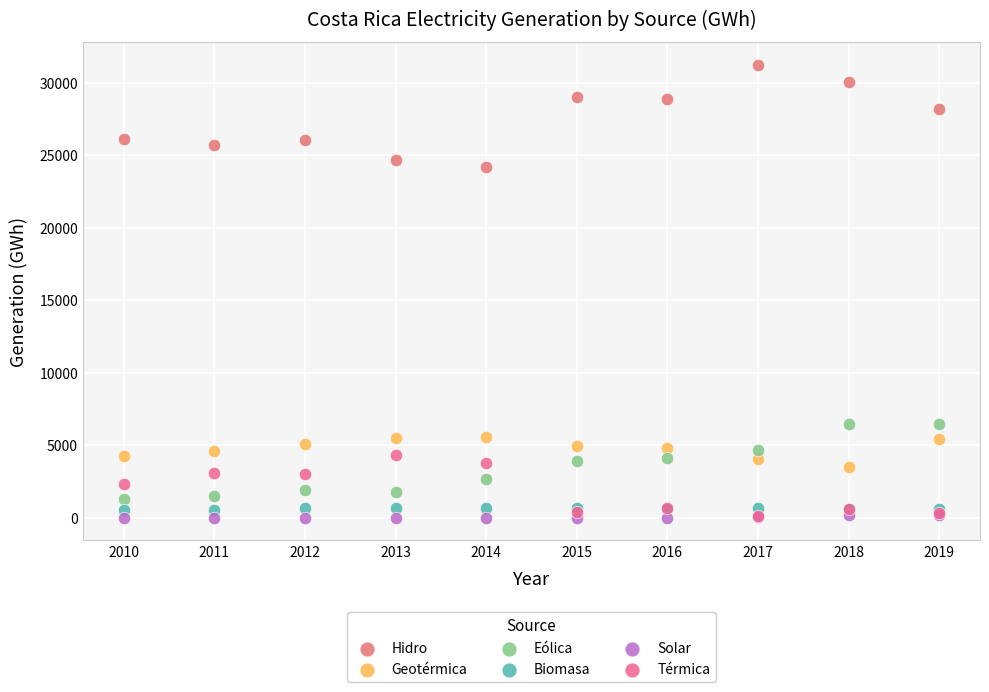

Across all series, what Y value is closest to 15618?

24181.8